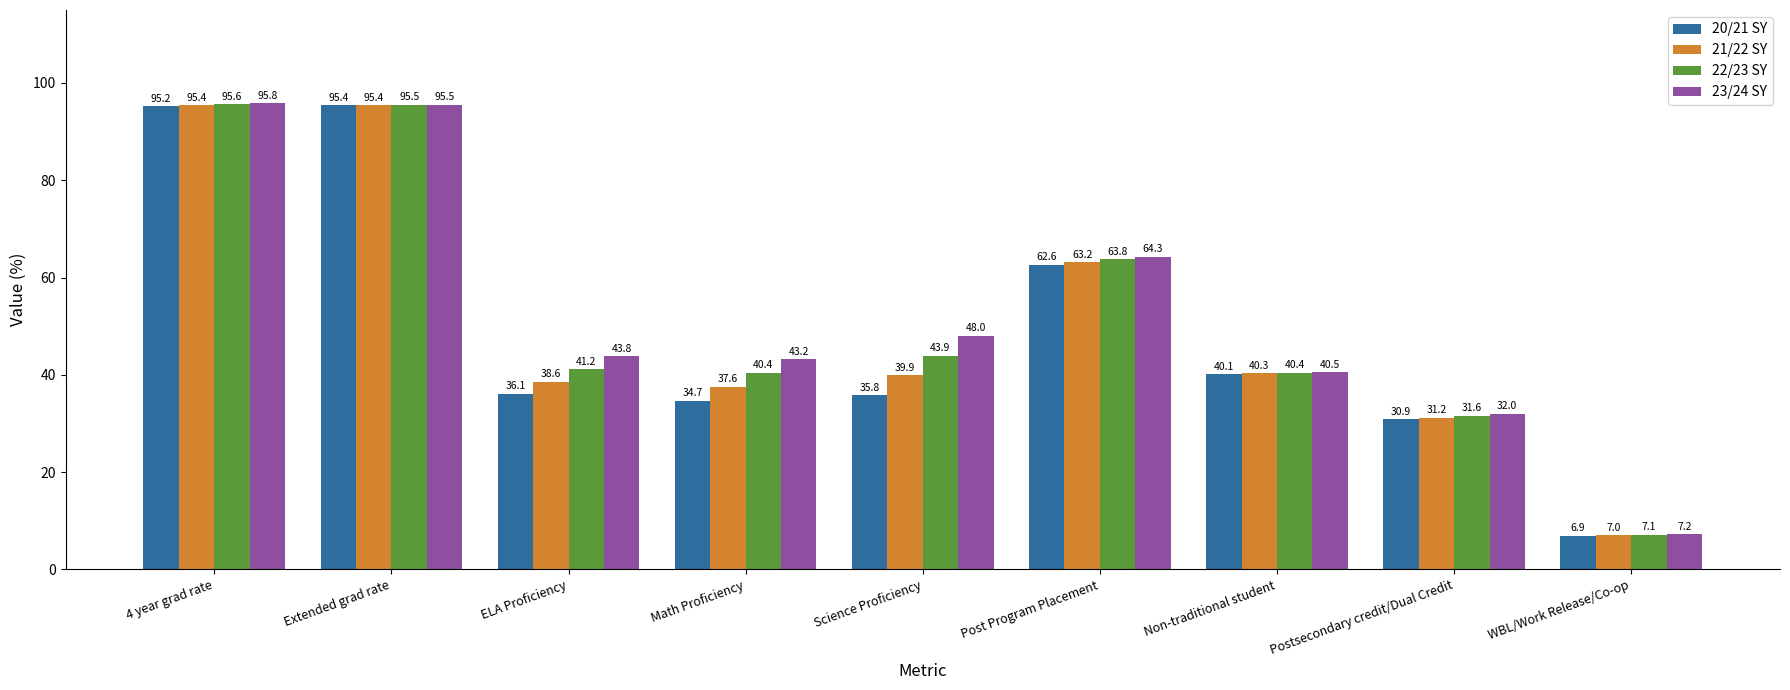

Reading left to right, what are all the values shown in this chart?

20/21 SY: 95.2	95.4	36.1	34.7	35.8	62.6	40.1	30.9	6.9
21/22 SY: 95.4	95.4	38.6	37.6	39.9	63.2	40.3	31.2	7.0
22/23 SY: 95.6	95.5	41.2	40.4	43.9	63.8	40.4	31.6	7.1
23/24 SY: 95.8	95.5	43.8	43.2	48.0	64.3	40.5	32.0	7.2